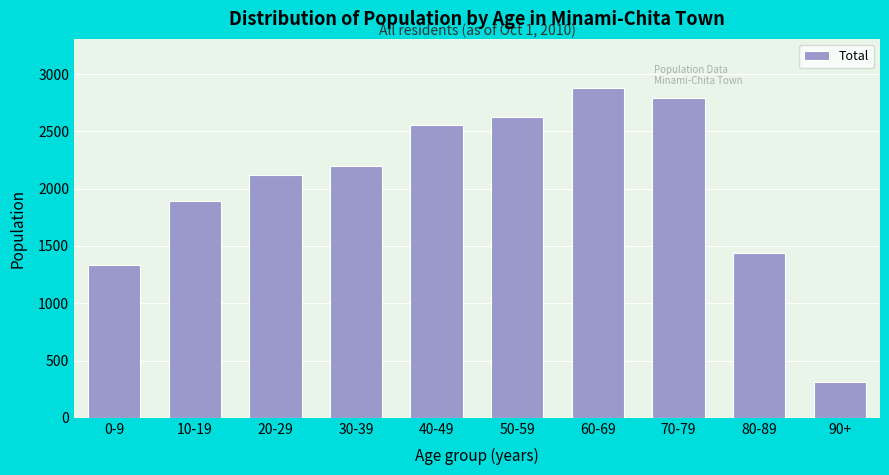

Reading left to right, what are all the values shown in this chart?

1336	1889	2122	2198	2553	2627	2876	2789	1436	314